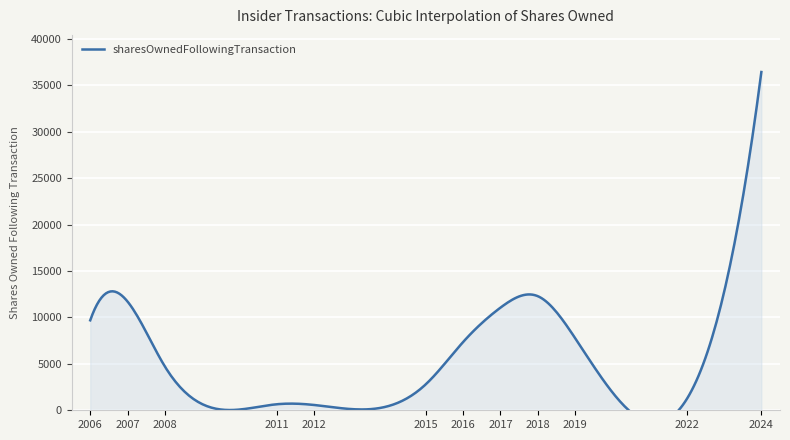

Read the value at 2024, to the nearest 100.

36400